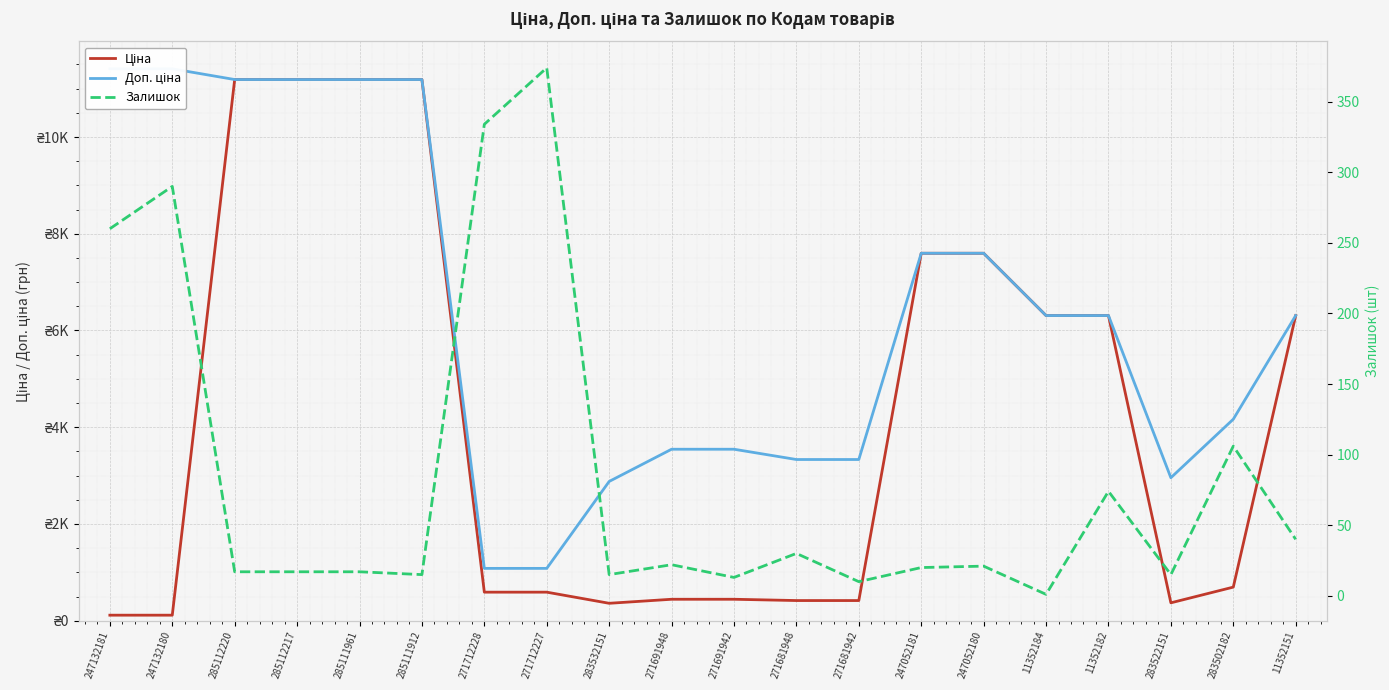

Which series has the largest range (max minus min)?

Ціна